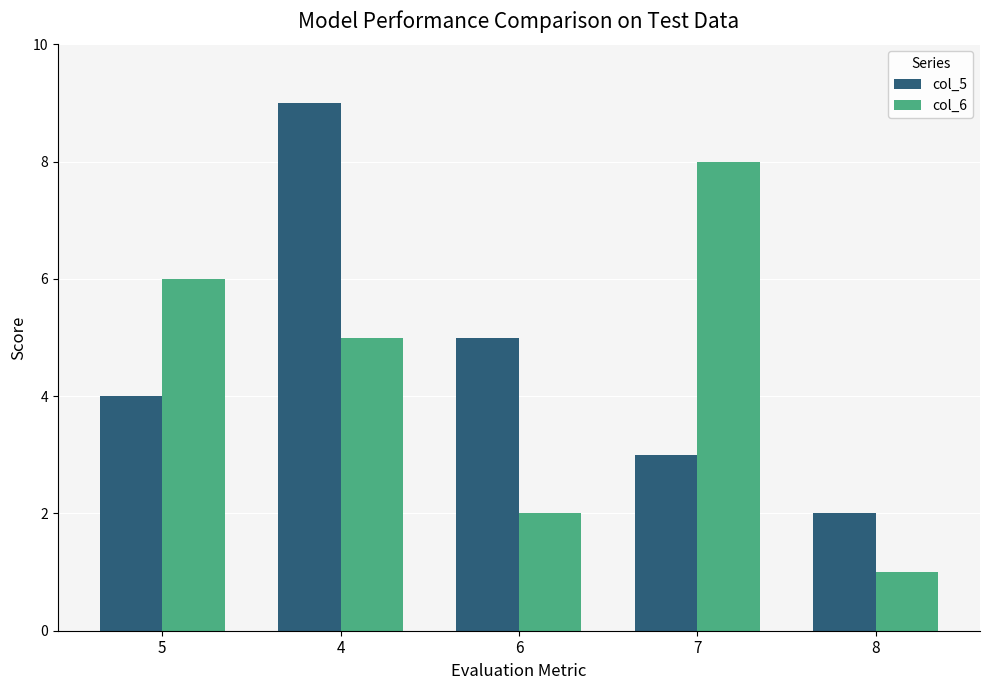

Which label corresponds to the smallest value in the chart?

8